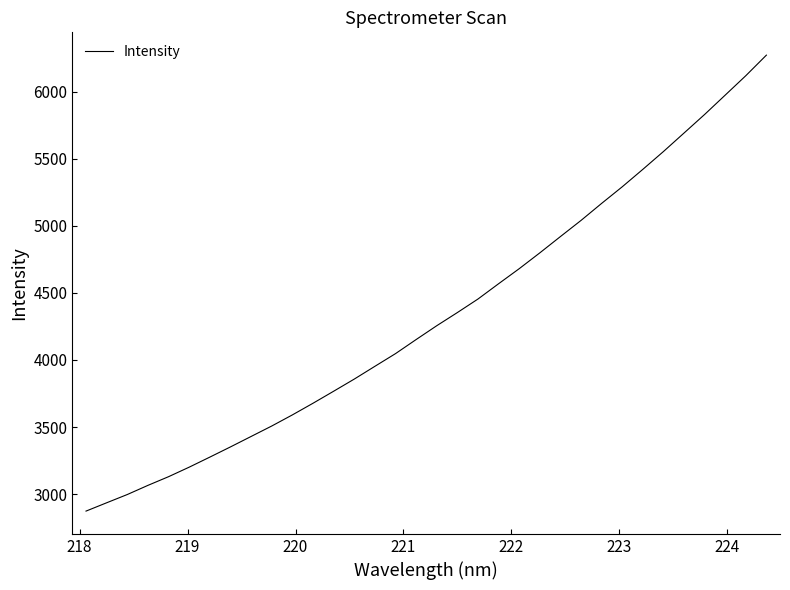

What is the minimum value shown in the chart?

2873.4